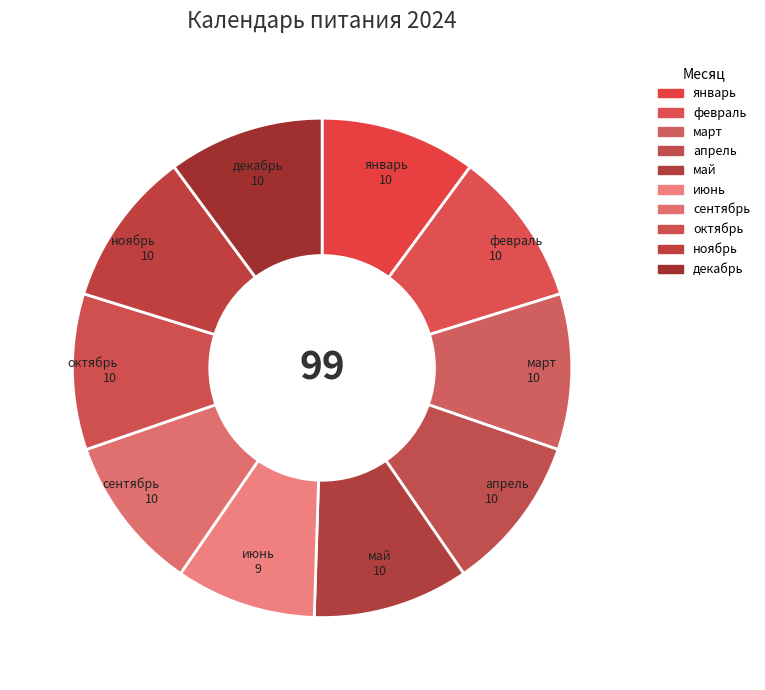

Which category has the smallest portion of the pie?

июнь